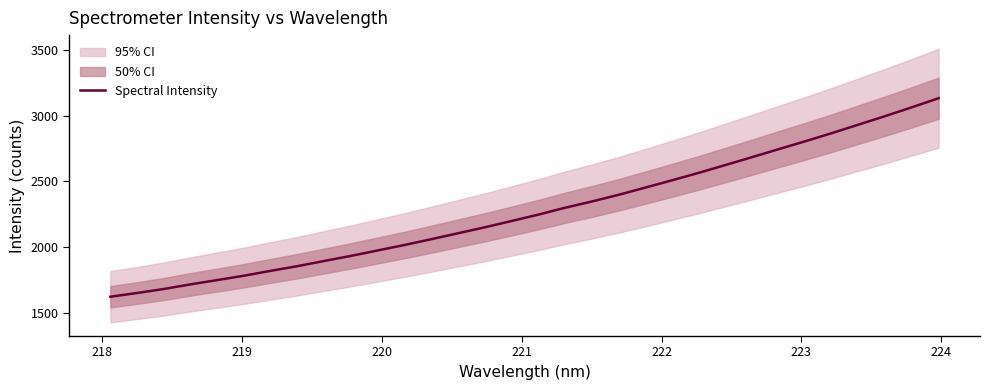

What is the maximum value for Spectral Intensity?

3132.0